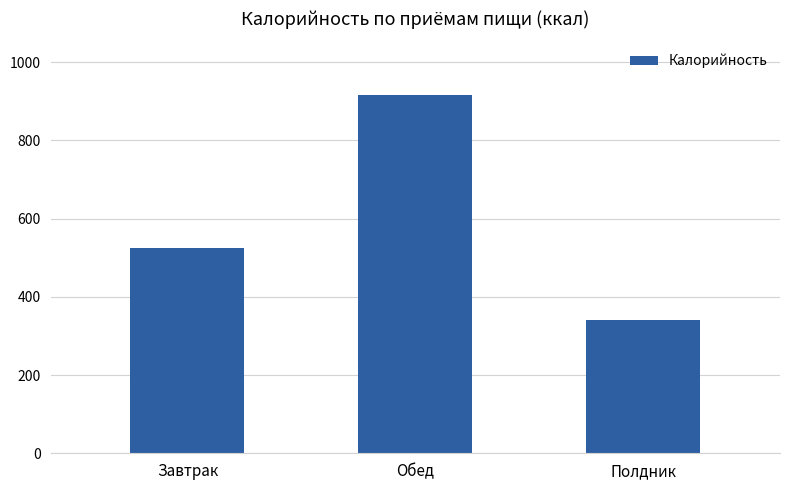

The value at Обед is 582. True or false?

False